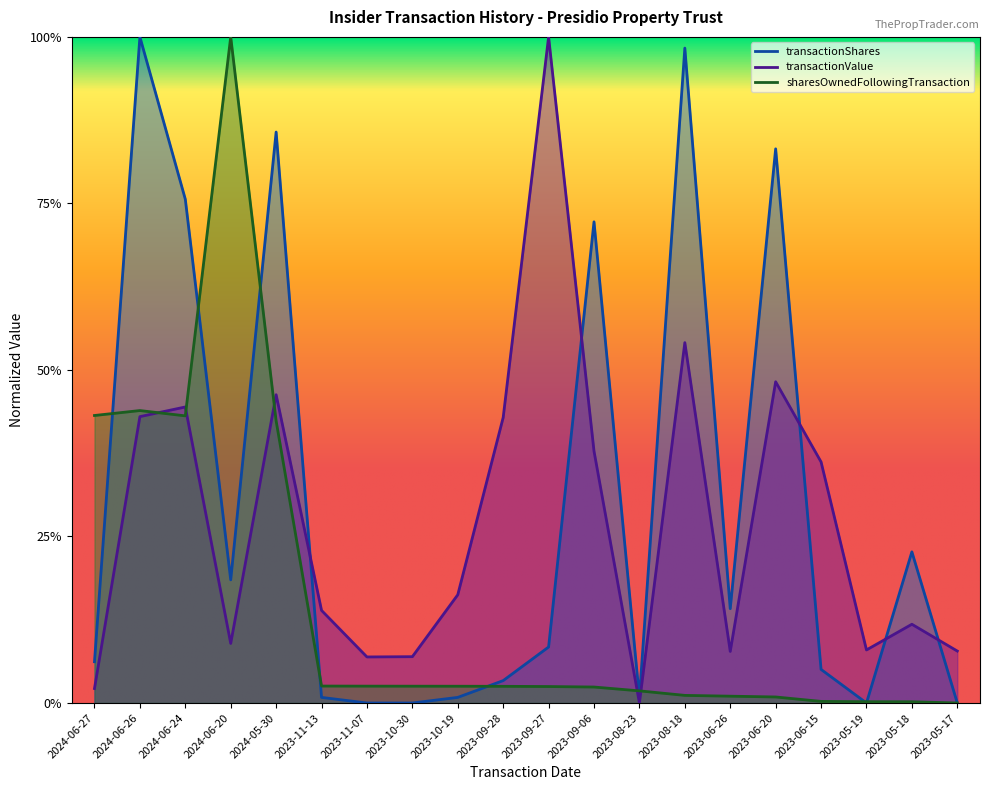

Where do sharesOwnedFollowingTransaction and transactionValue first cross each other?

2024-06-26 and 2024-06-24